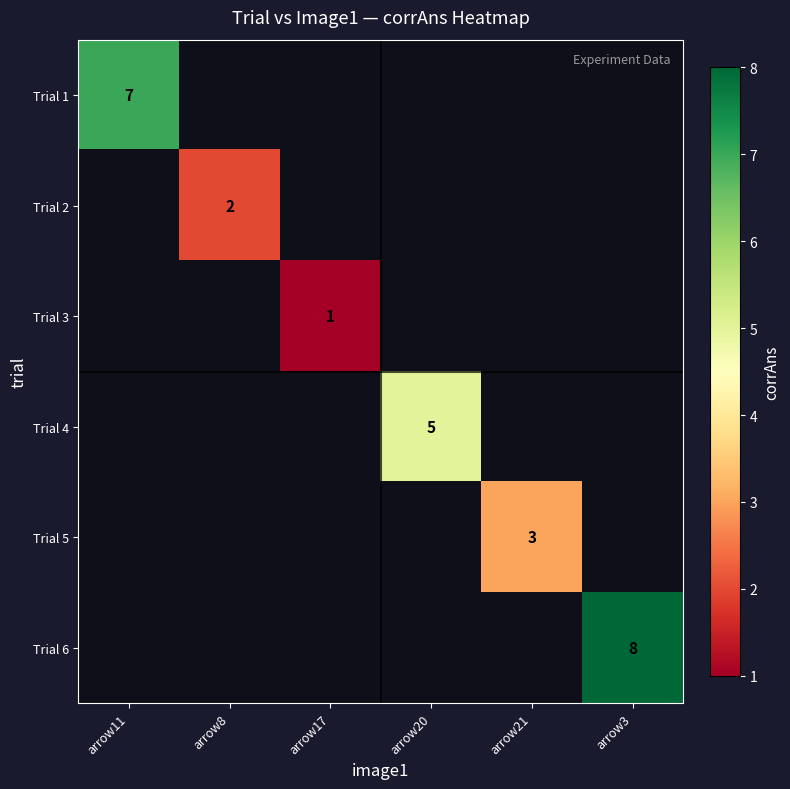

True or false: Trial 1 has a value of 10 at arrow11.

False